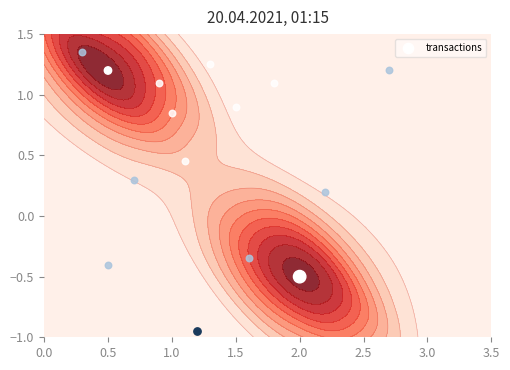

The value at 2.0 is -0.8. True or false?

False